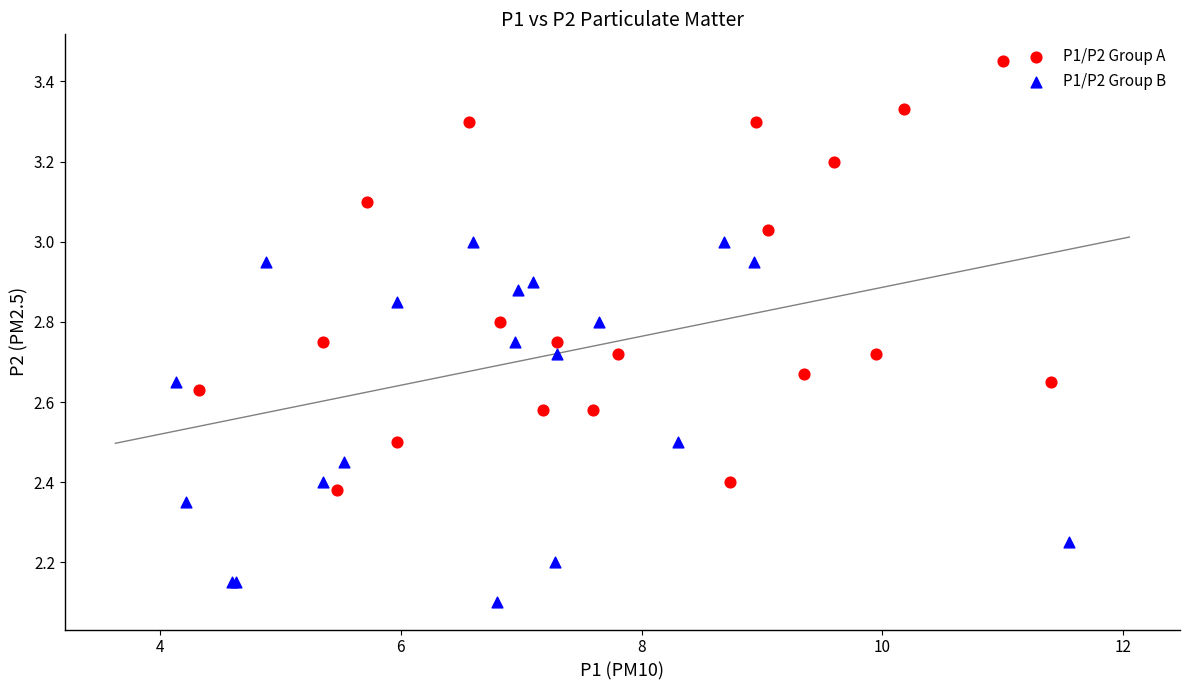

What are all the series names shown in the legend?

P1/P2 Group A, P1/P2 Group B